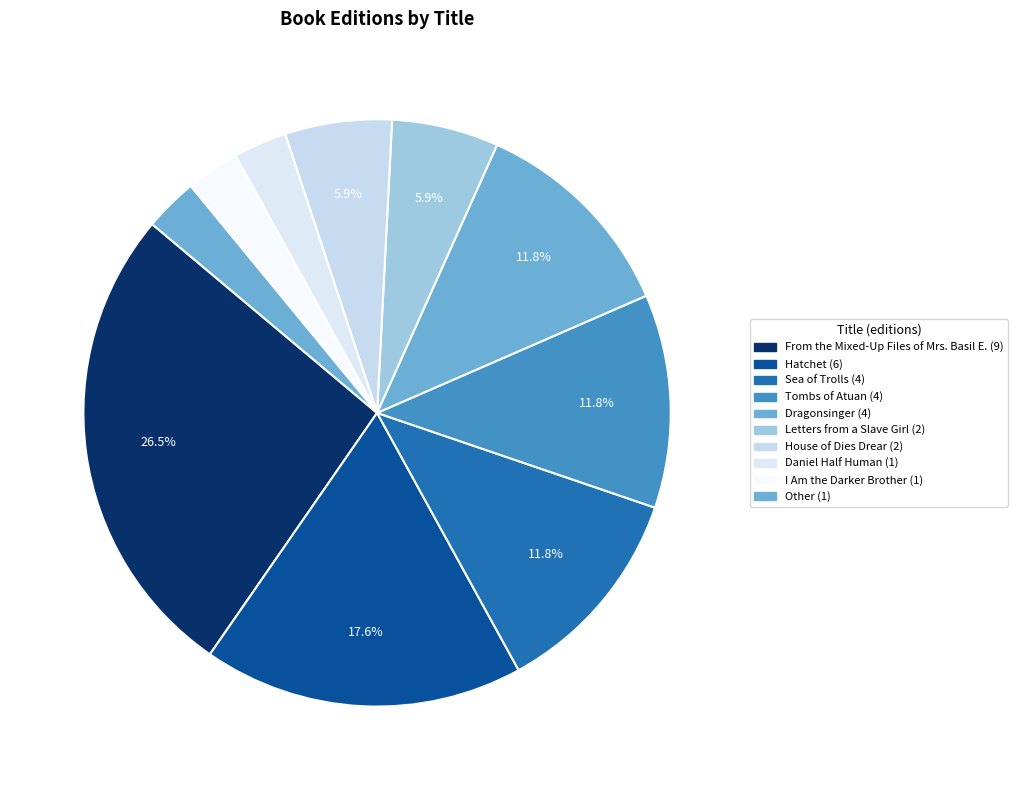

What percentage is NOT represented by I Am the Darker Brother?

97.1%